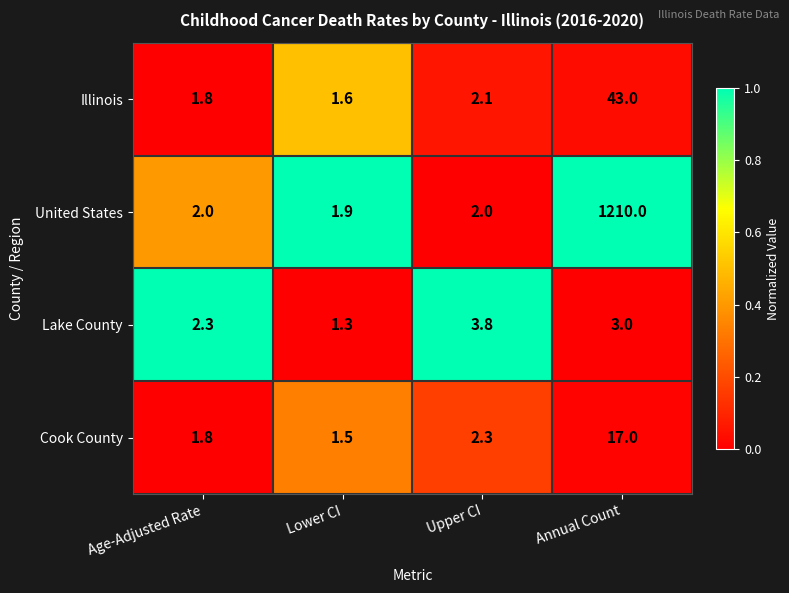

At which category is the sum across all series the highest?

Annual Count